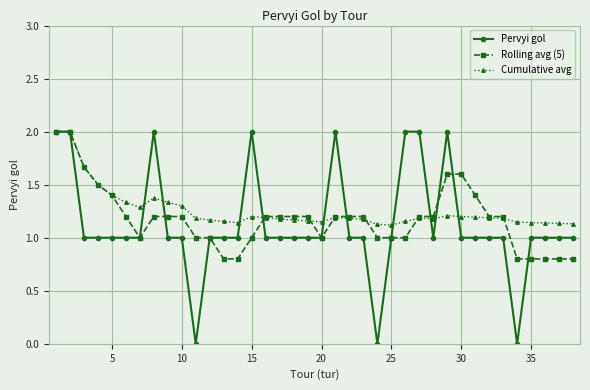

True or false: Cumulative avg has more than 2 points higher than both neighbors.

True